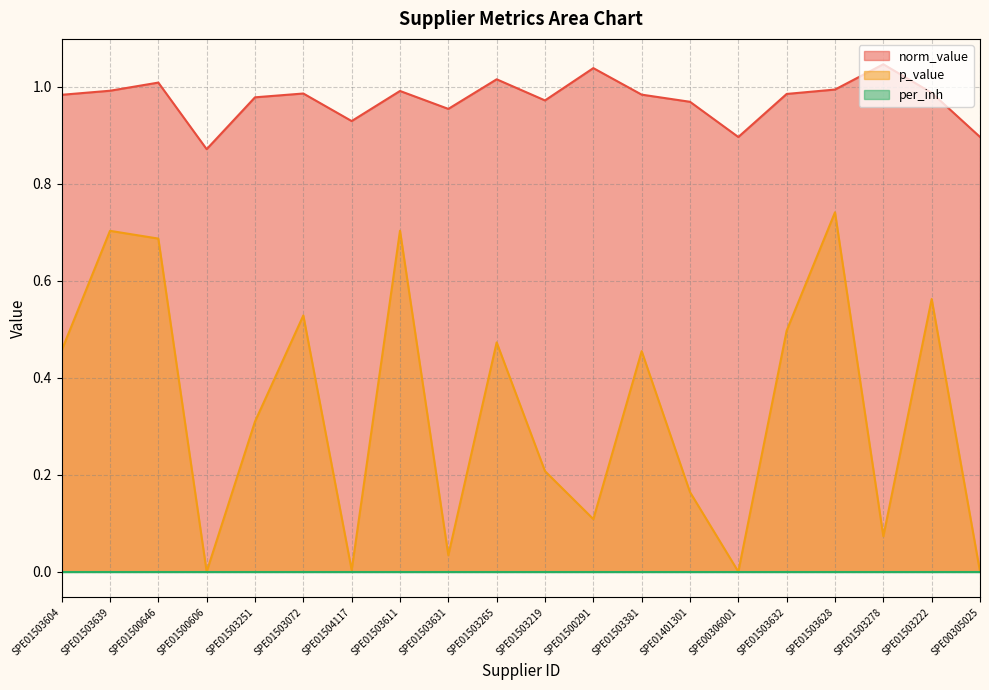

What is the highest value of the norm_value series?

1.0